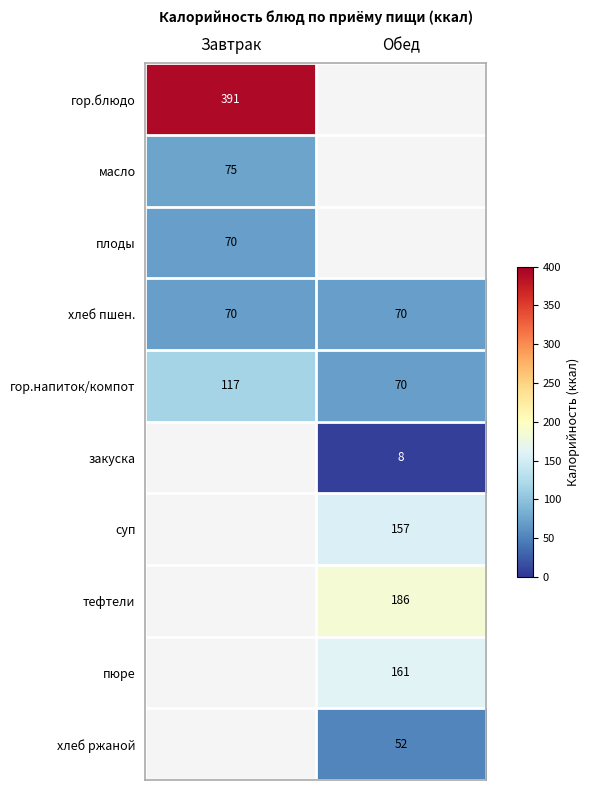

What is the approximate value of хлеб пшен. at Завтрак?

70